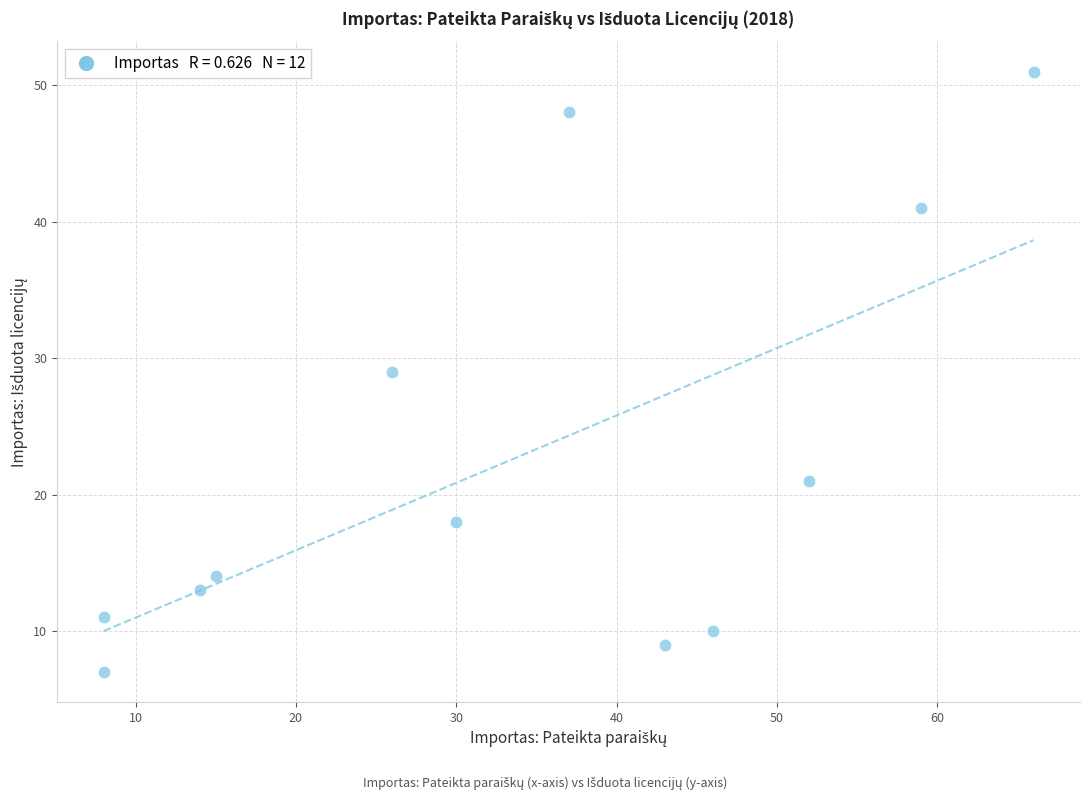

What is the average X value?

34